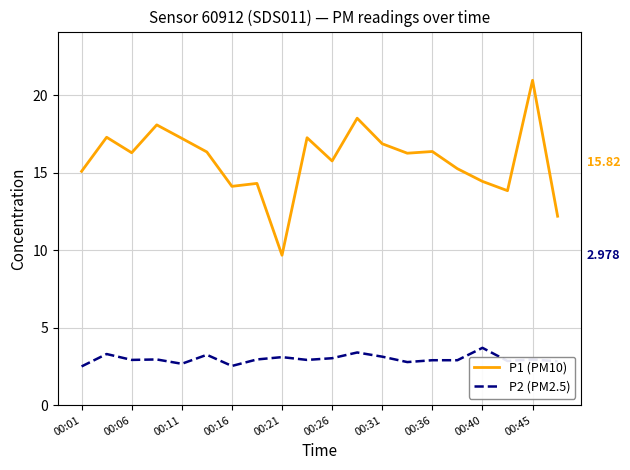

True or false: P2 (PM2.5) and P1 (PM10) intersect in this chart.

False